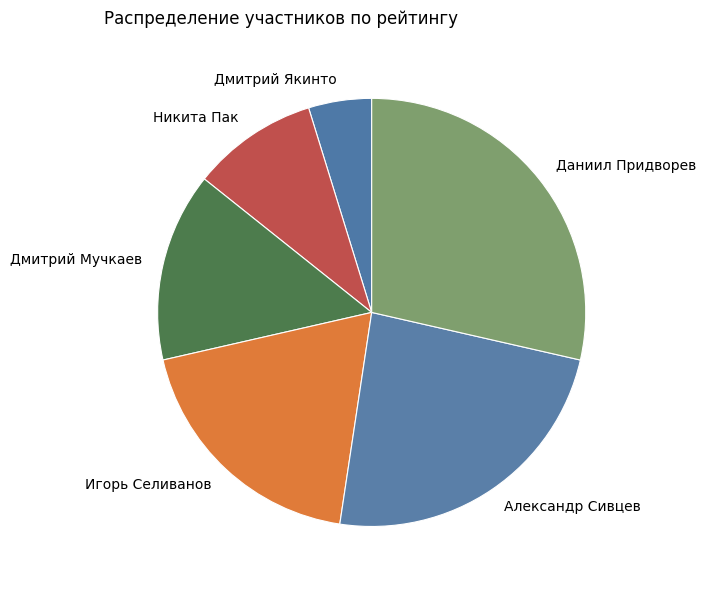

Is it true that Никита Пак is 20% of the pie?

False